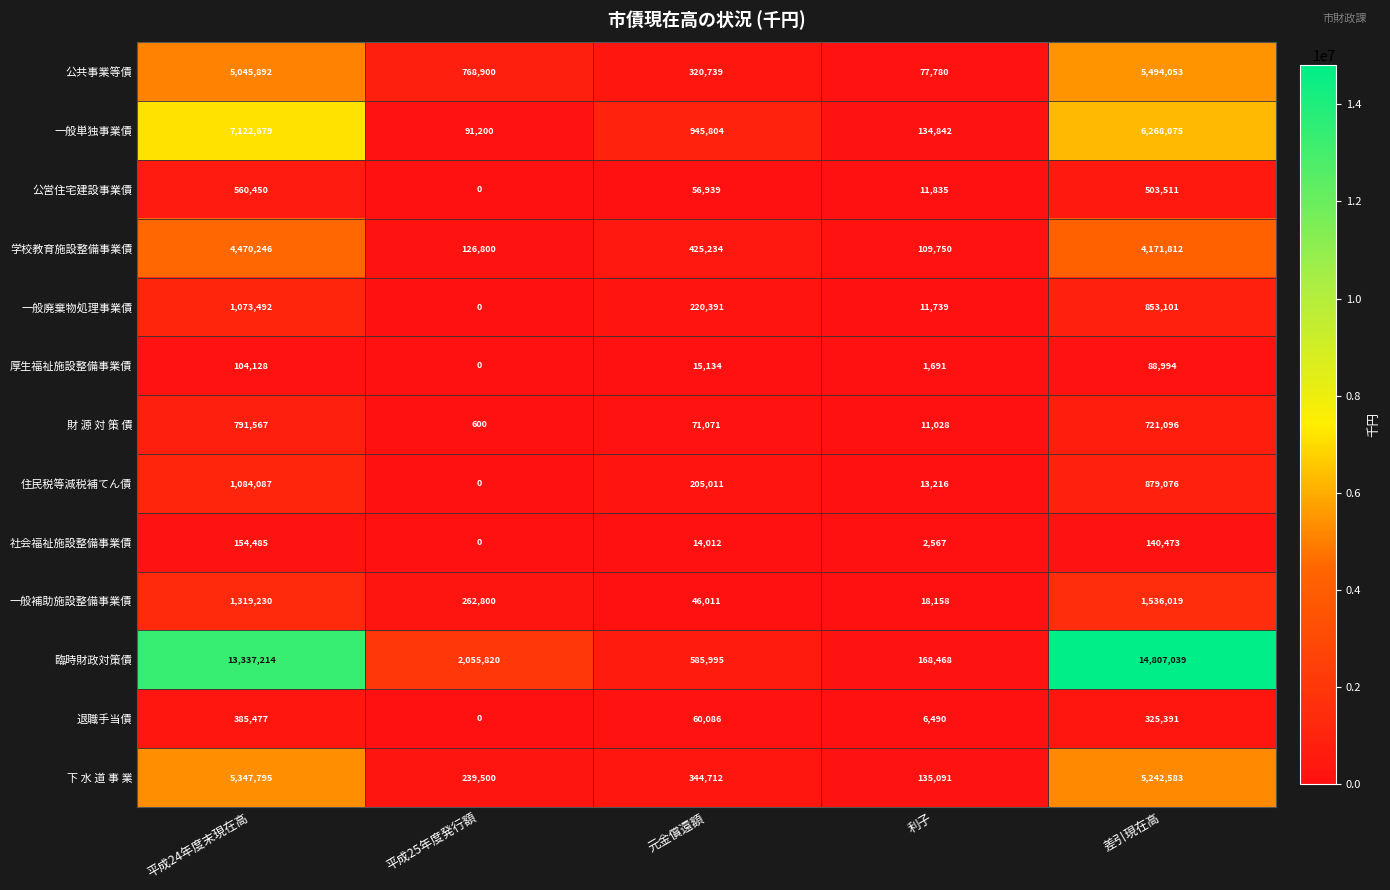

What is the greatest value displayed?

14807039